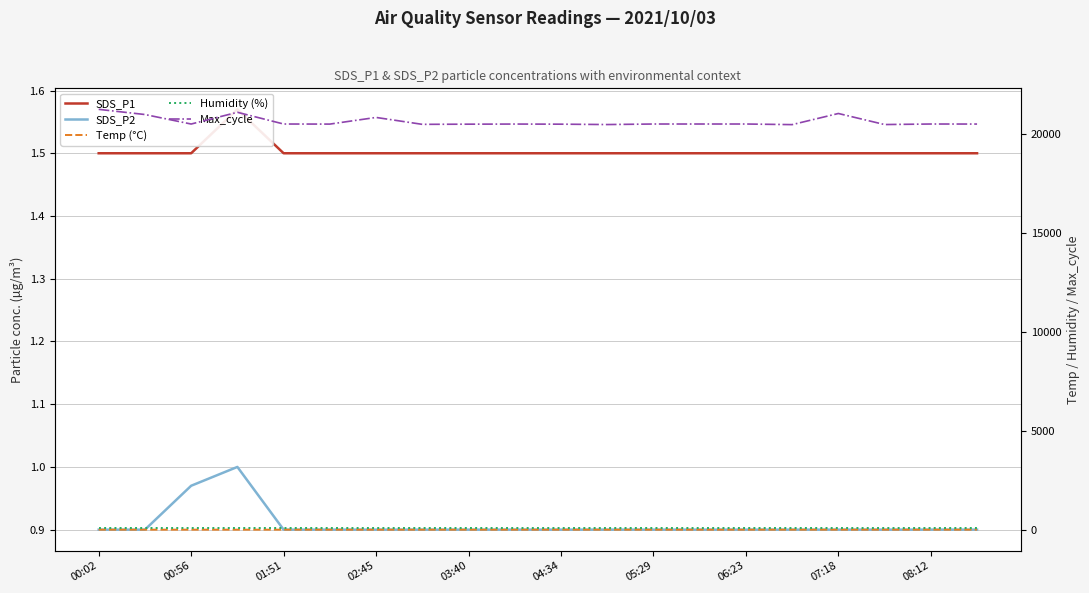

At which category is the sum across all series the highest?

00:02